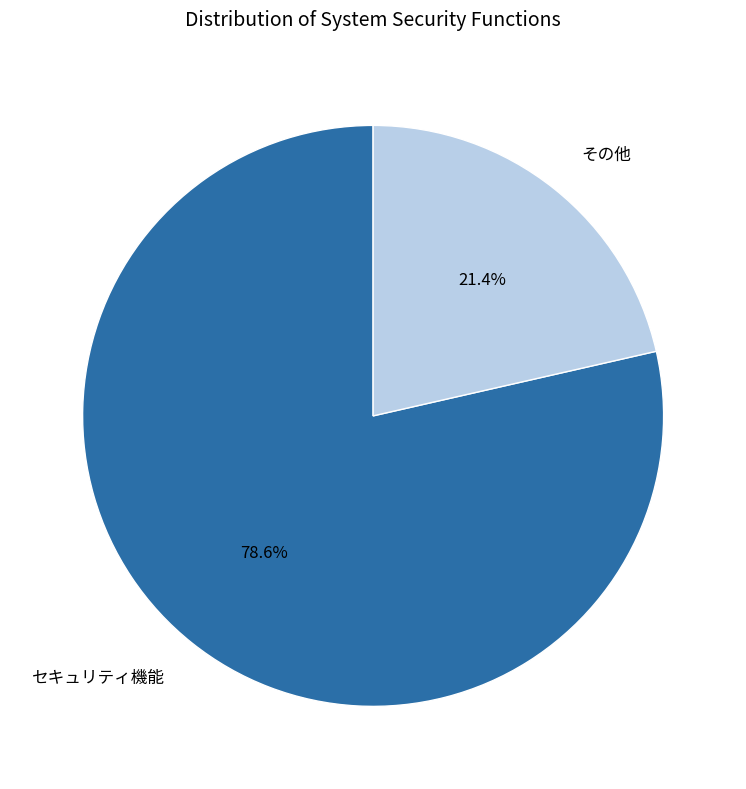

Does その他 represent more than half of the total?

No